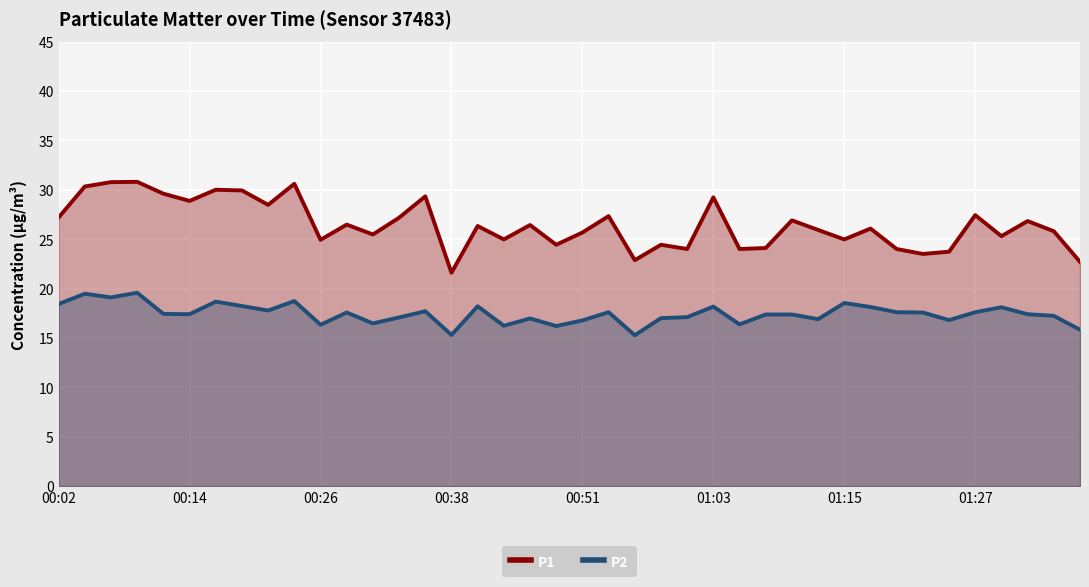

List the series in order of their overall mean, highest first.

P1, P2